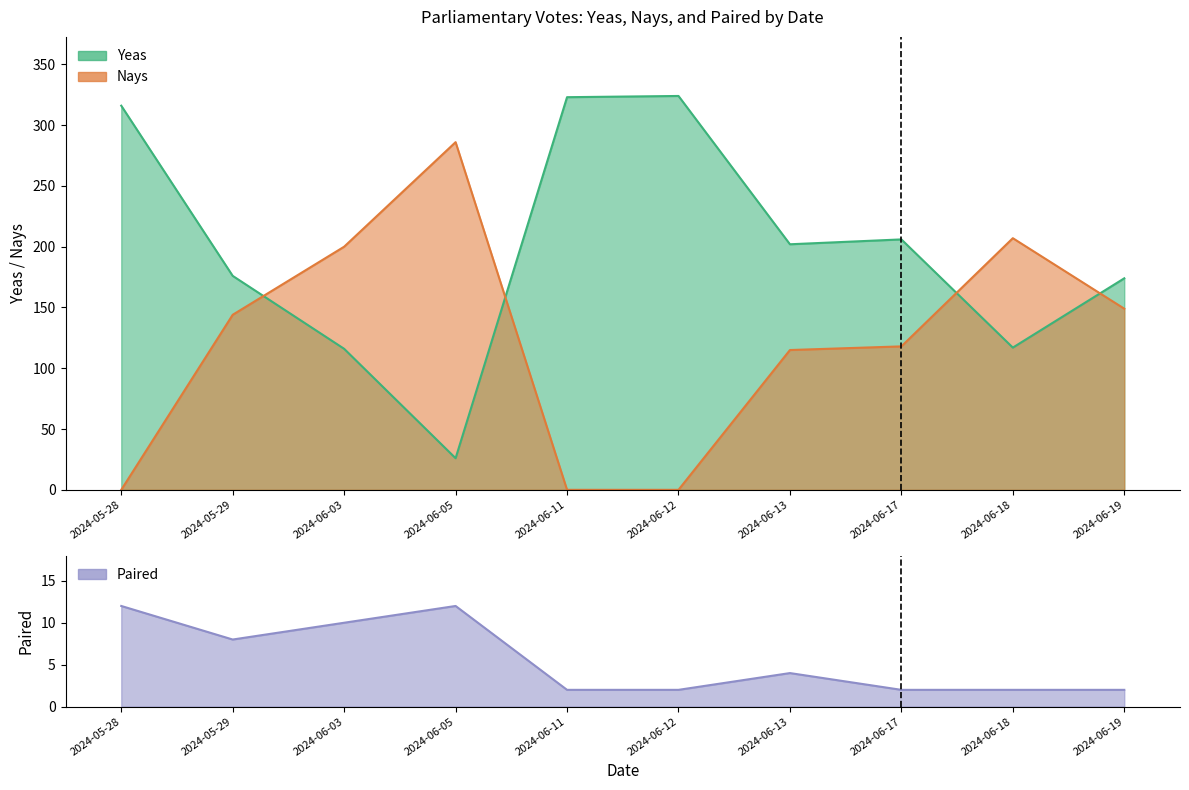

Which series has the widest spread of values?

Yeas